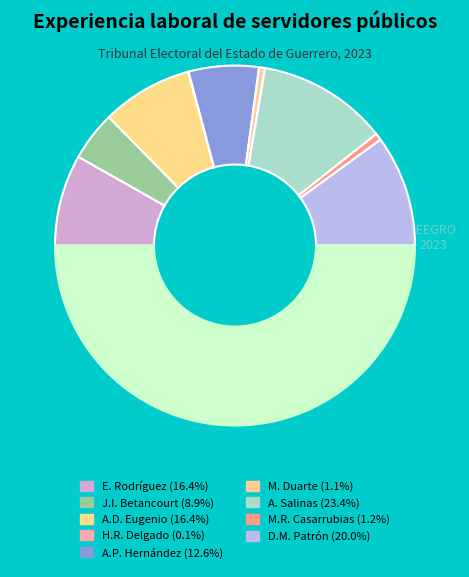

How many slices are in this pie chart?

9